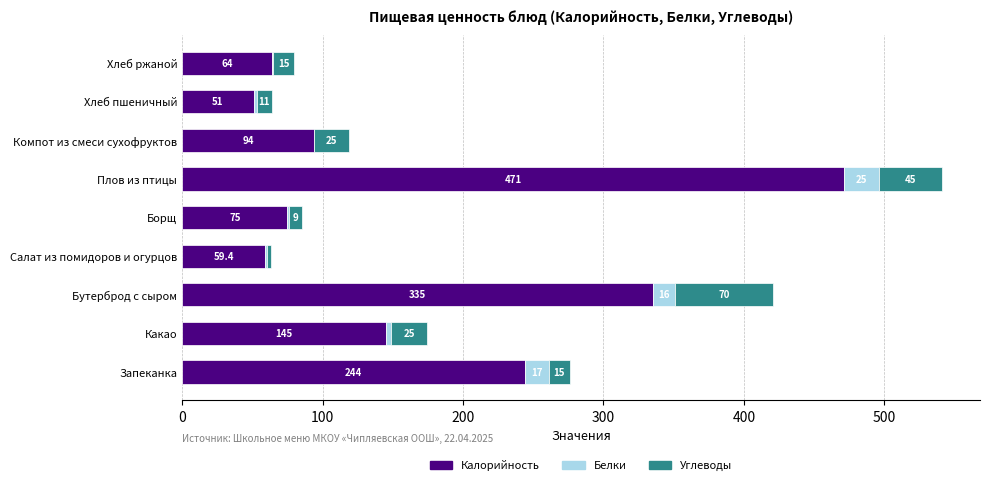

Read the Калорийность value at Борщ.

75.0